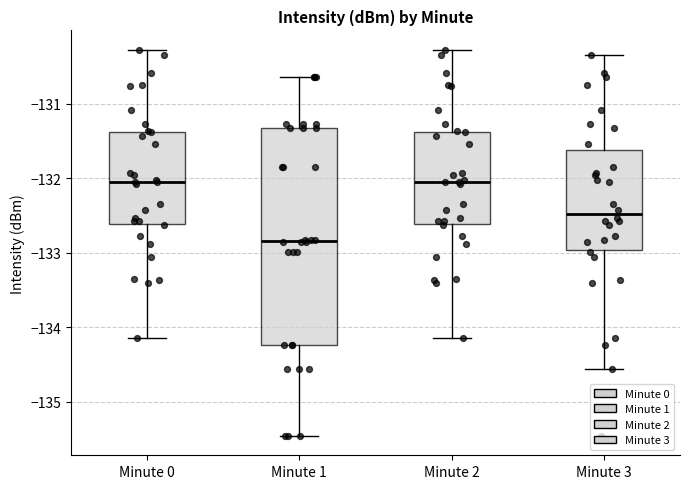

Reading left to right, transcribe this box plot: for each box, give where its median line is, the range the box spans, and where its two whiskers end, as read against the y-axis. The values are not printed on the chart, so give them approximately, as read against the axis.

Minute 0: median -132.1, box -132.6 to -131.4, whiskers -134.1 to -130.3
Minute 1: median -132.8, box -134.2 to -131.3, whiskers -135.5 to -130.6
Minute 2: median -132.1, box -132.6 to -131.4, whiskers -134.1 to -130.3
Minute 3: median -132.5, box -133.0 to -131.6, whiskers -134.6 to -130.3